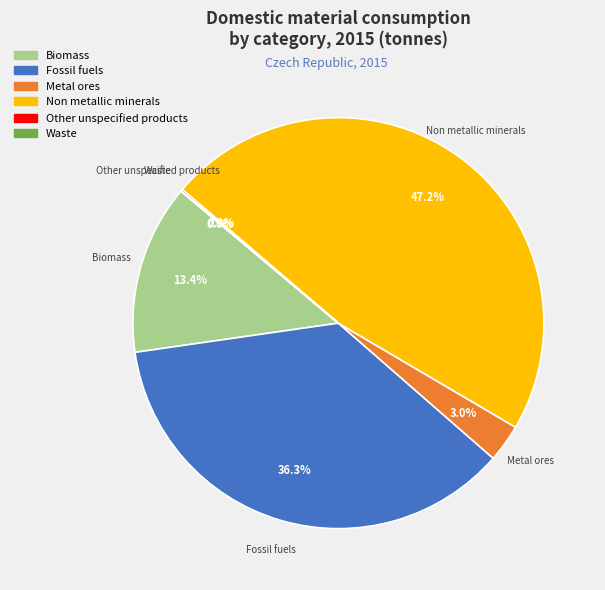

Which has a higher value, Metal ores or Non metallic minerals?

Non metallic minerals